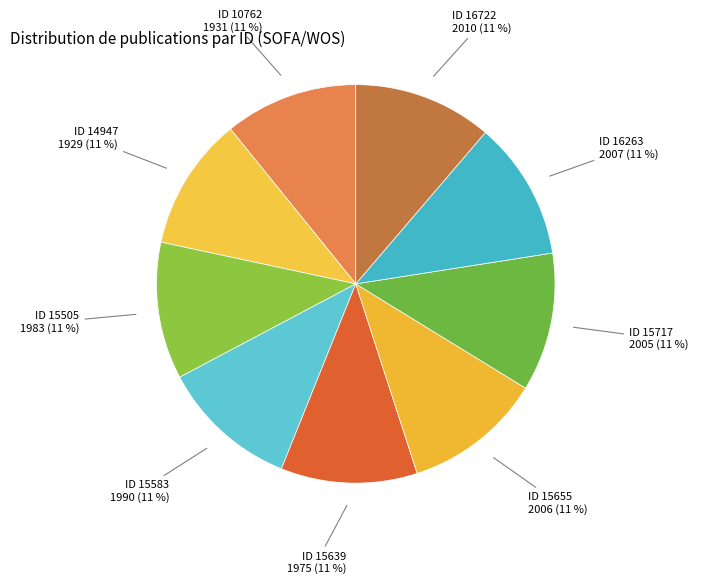

Is the sum of ID 15655 and ID 16263 greater than half?

No